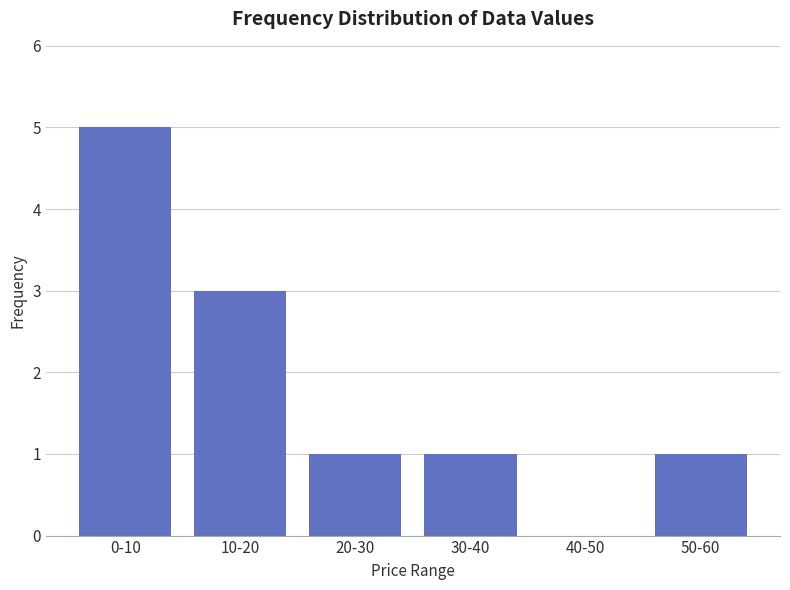

Reading left to right, what are all the values shown in this chart?

0-10=5	10-20=3	20-30=1	30-40=1	40-50=0	50-60=1